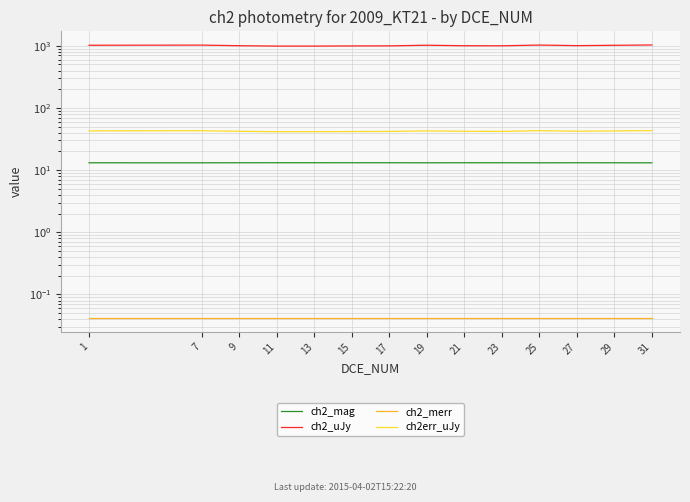

What are all the series names shown in the legend?

ch2_mag, ch2_uJy, ch2_merr, ch2err_uJy